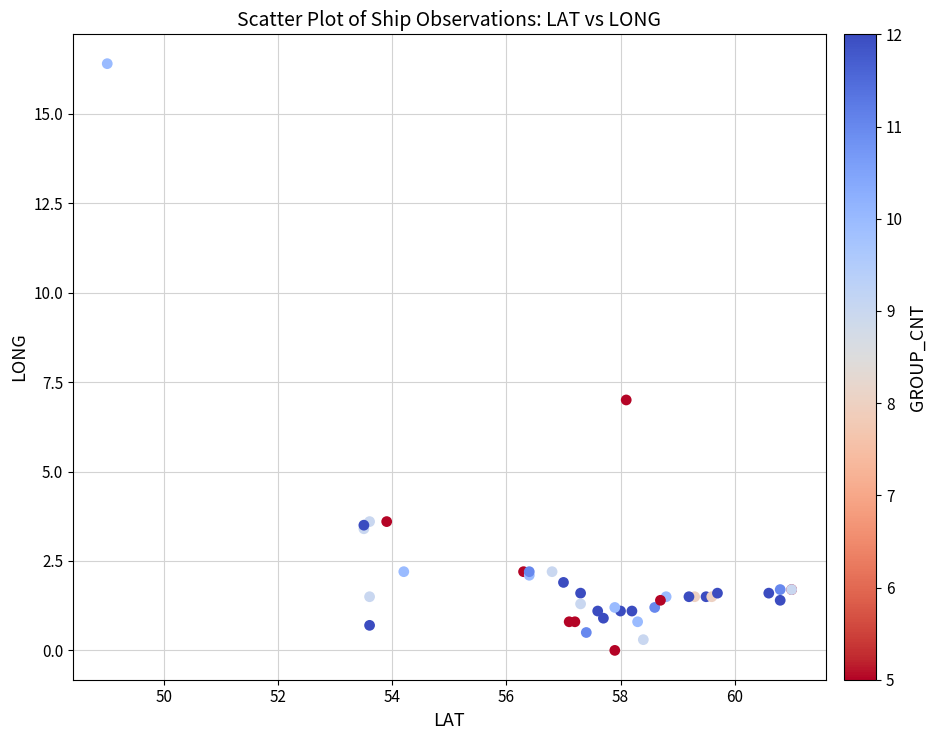

What Y value in the scatter plot is closest to 8?

7.0